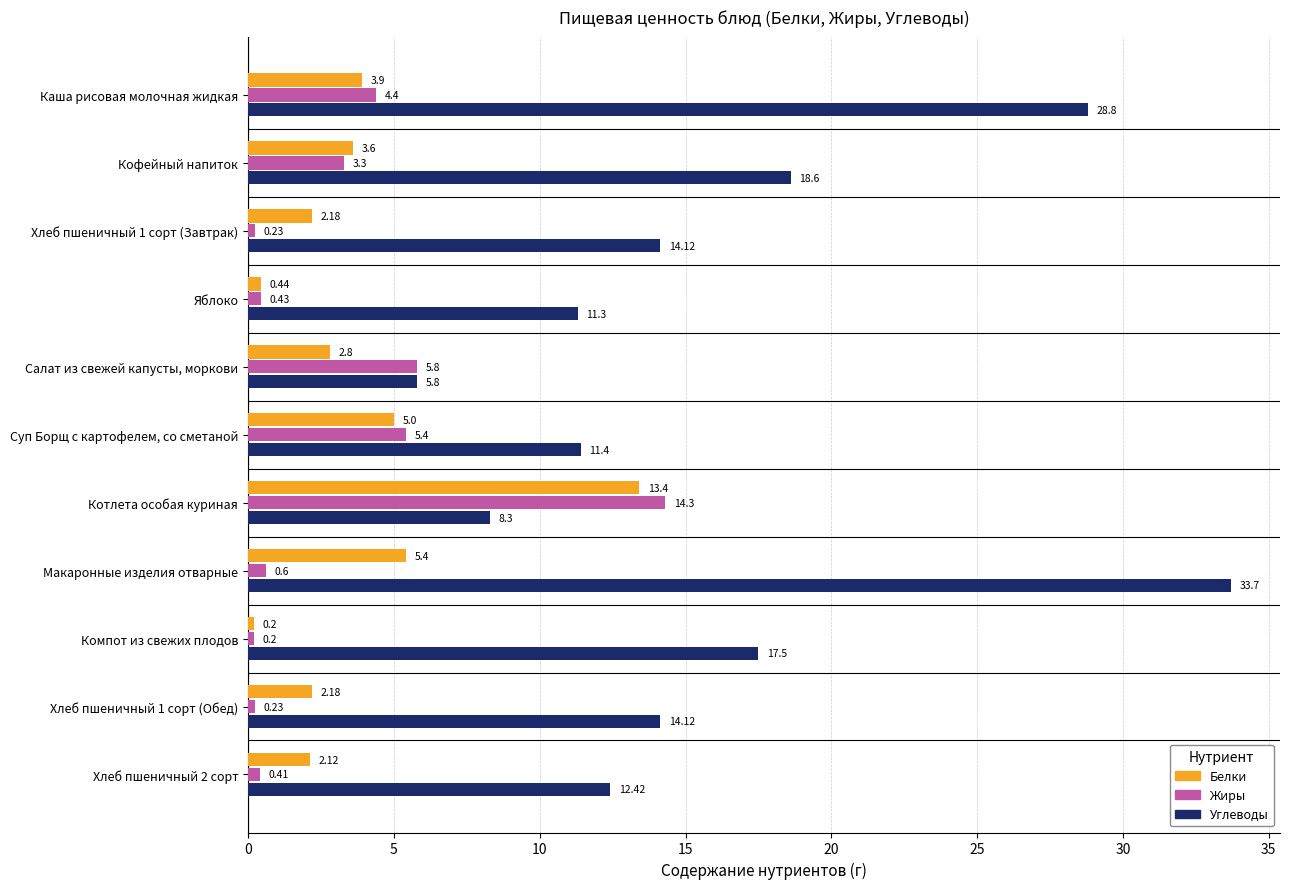

Which series has the largest total across all categories?

Углеводы